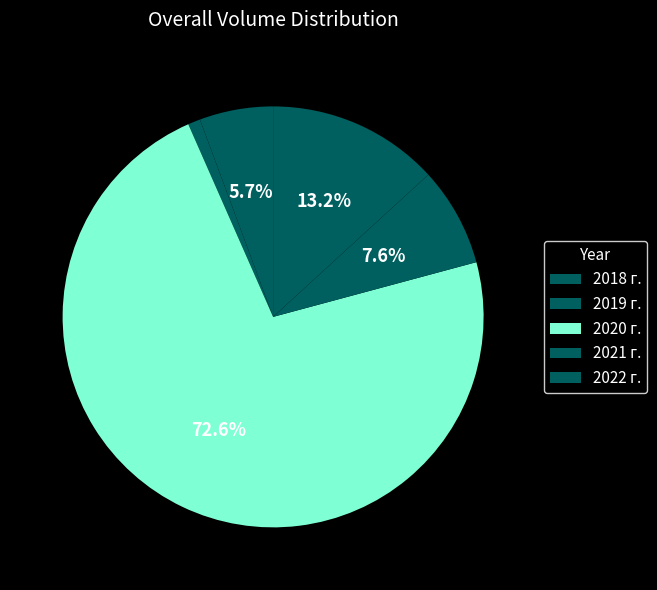

Count the number of slices in the pie.

5